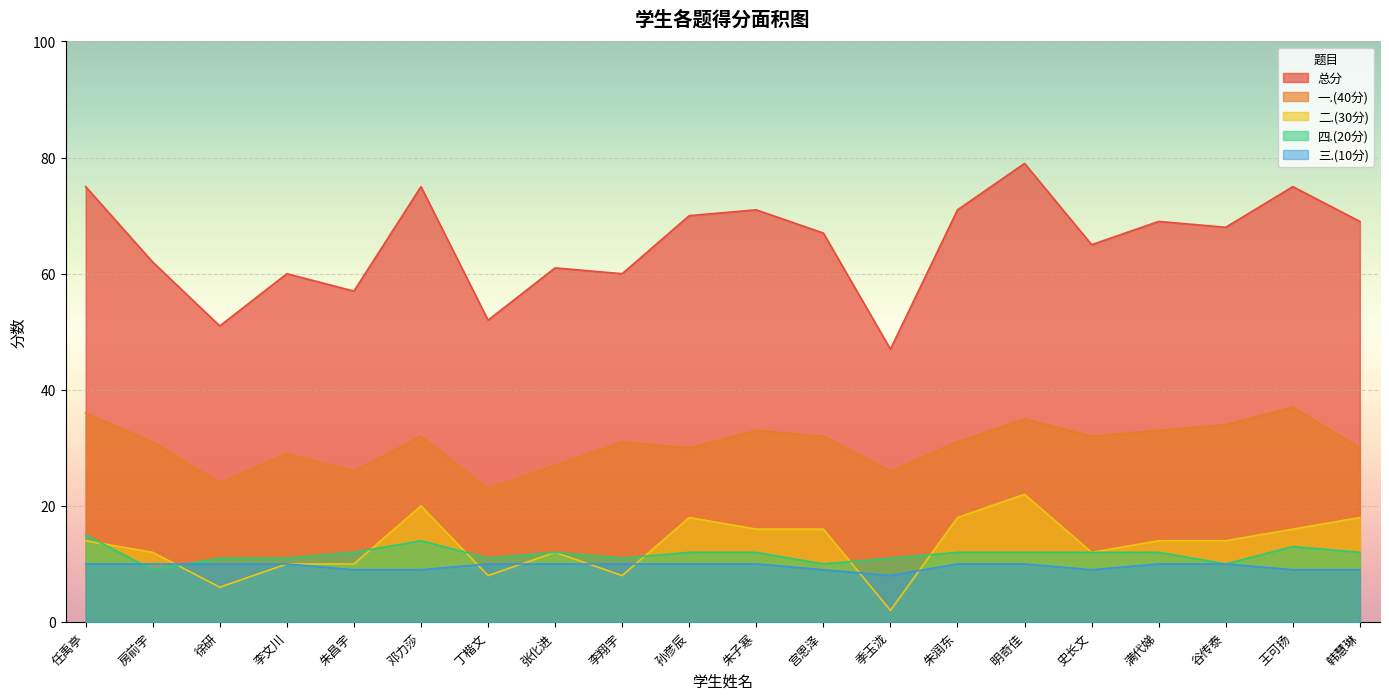

Is the value of 总分 at 韩慧琳 greater than the value of 三.(10分) at 任禹亭?

Yes